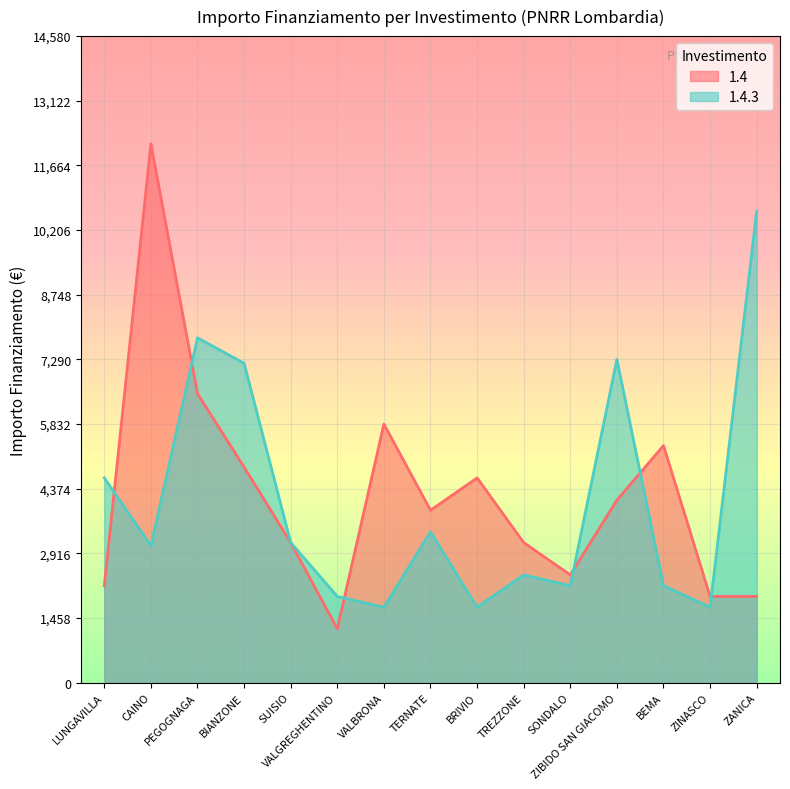

What is the value of the 1.4.3 point at the 4th from the left?

7203